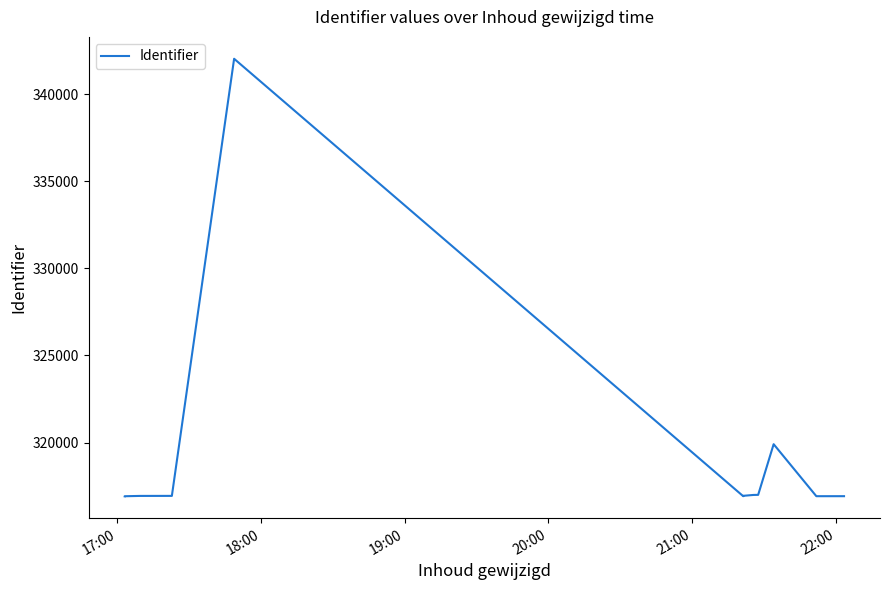

True or false: there are more than 1 points higher than both neighbors.

True